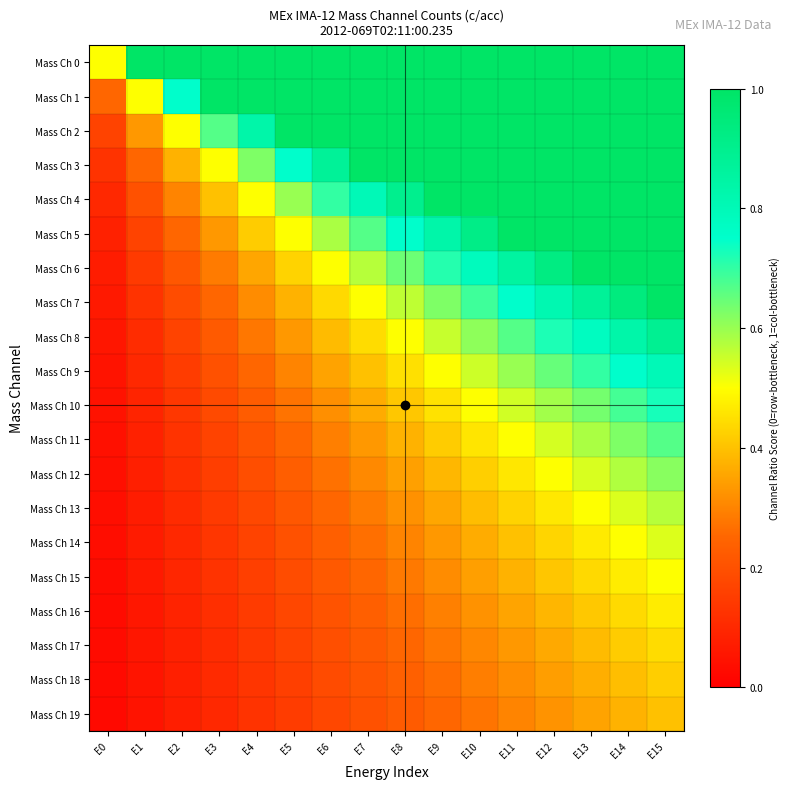

At how many categories does at least one series exceed 0?

16